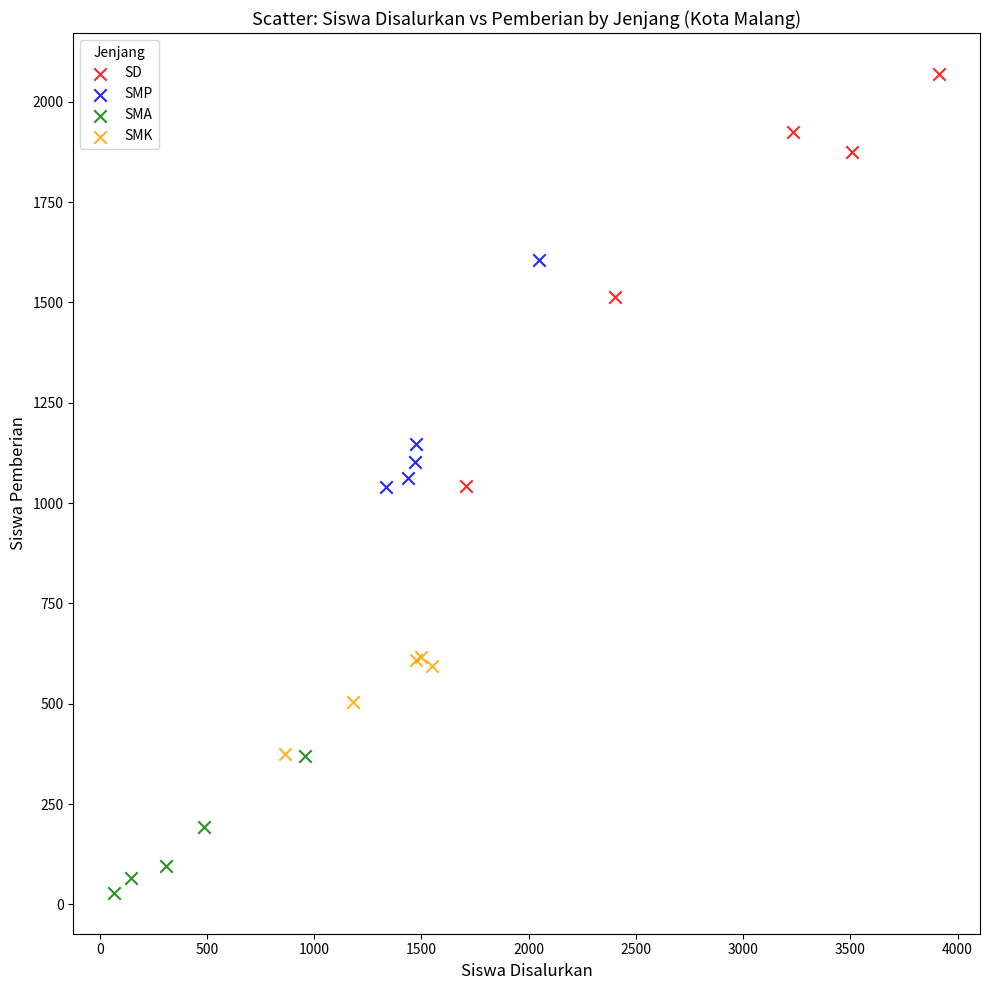

Which series has the largest Y range (max minus min)?

SD